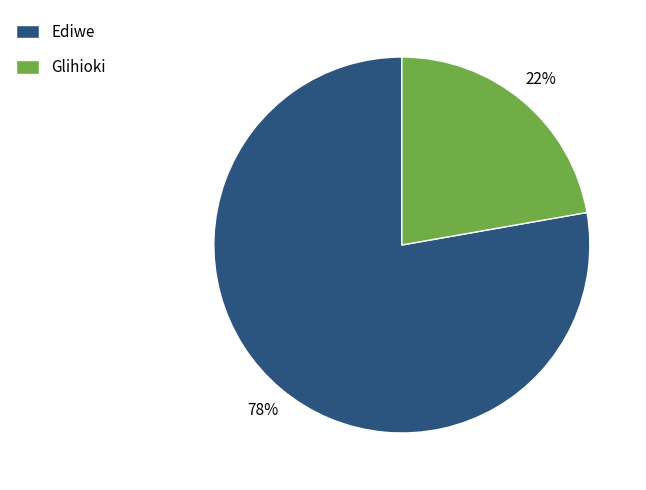

To the nearest percent, what percentage of the pie is Ediwe?

78%